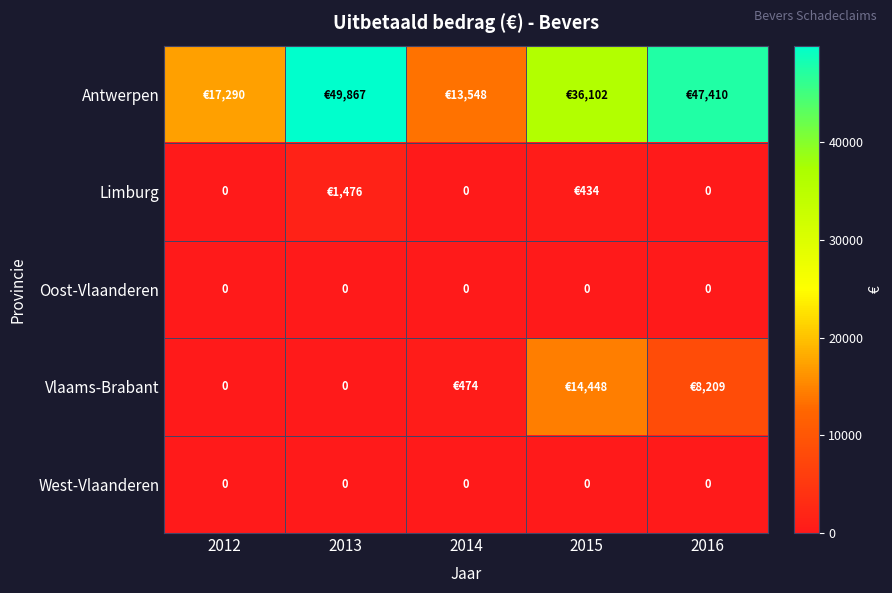

Between 2015 and 2016, which series saw the biggest shift?

Antwerpen